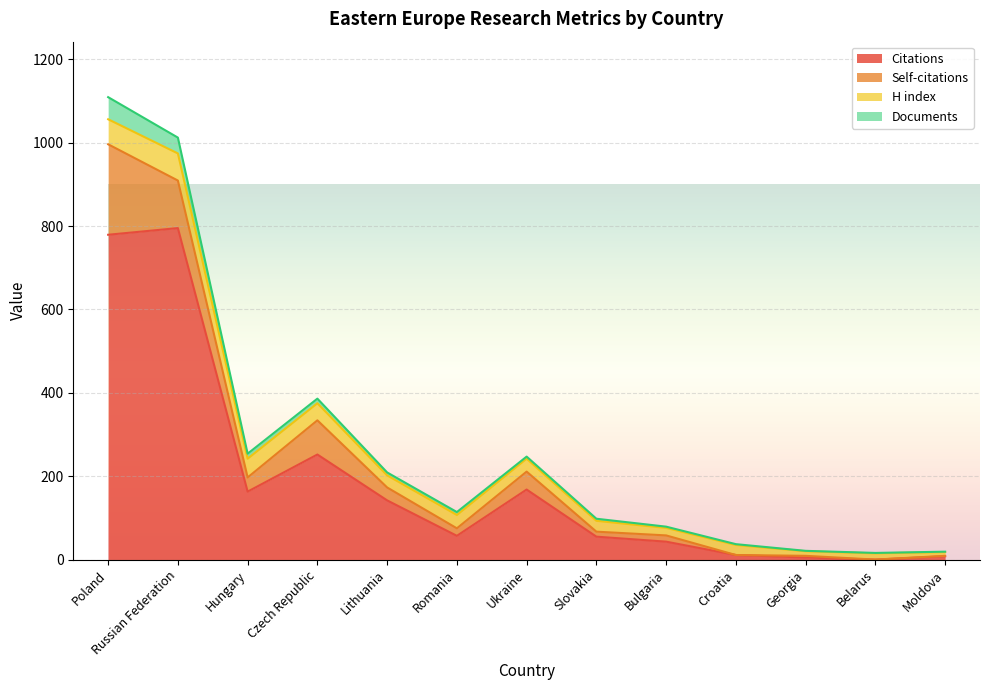

Which series has the widest spread of values?

Citations